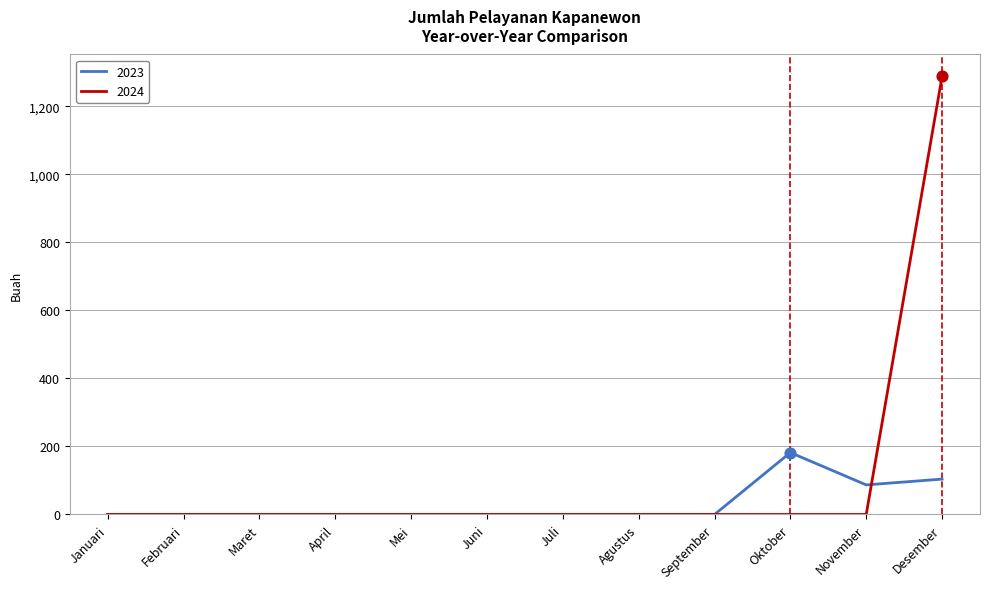

Which series has the largest total across all categories?

2024